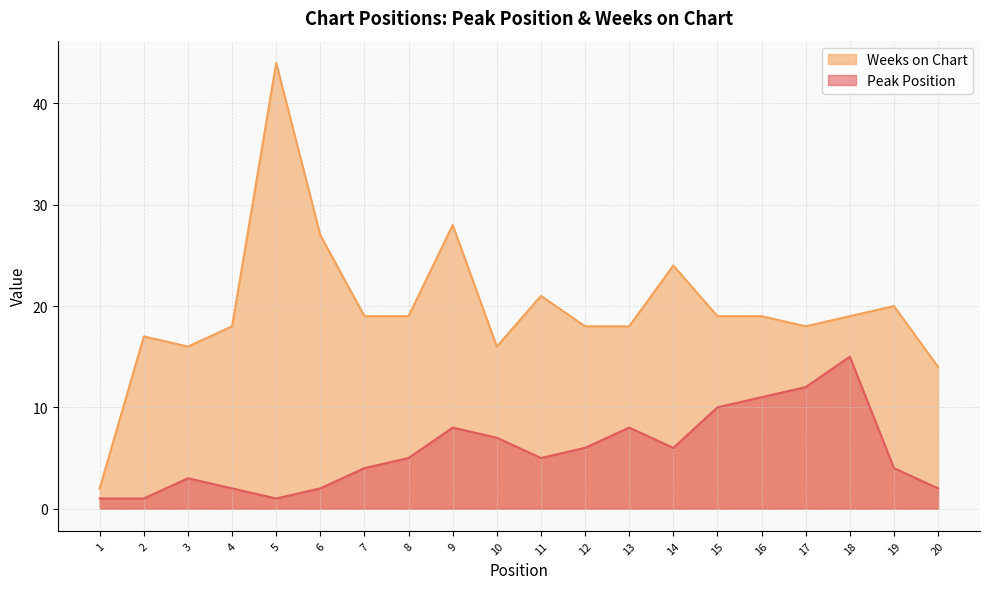

What is the highest value of the Weeks on Chart series?

44